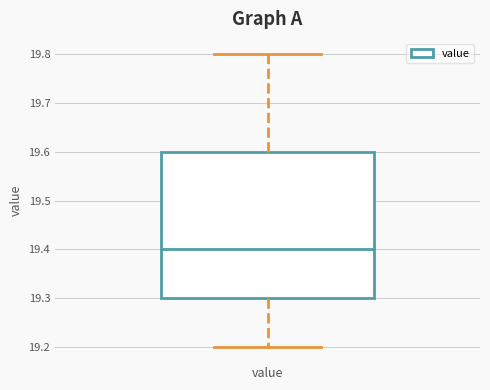

Where does the upper whisker of the box for value end on the y-axis? The values are not printed on the chart, so give them approximately, as read against the axis.

19.8